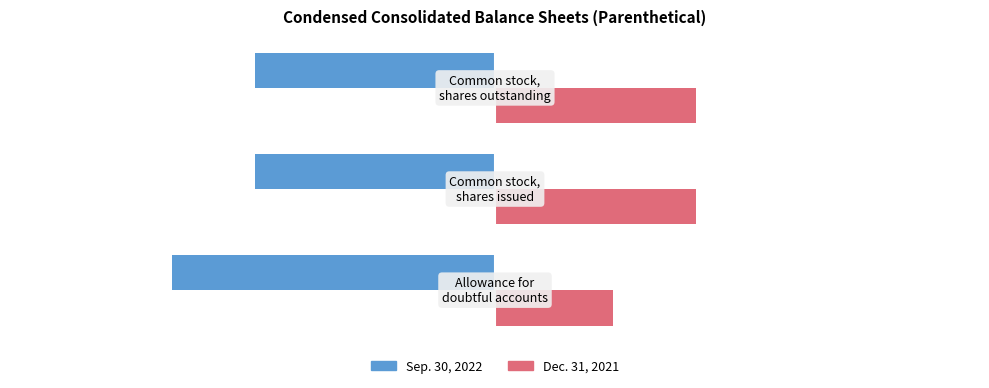

Rank the series by their maximum value, from highest to lowest.

Dec. 31, 2021, Sep. 30, 2022